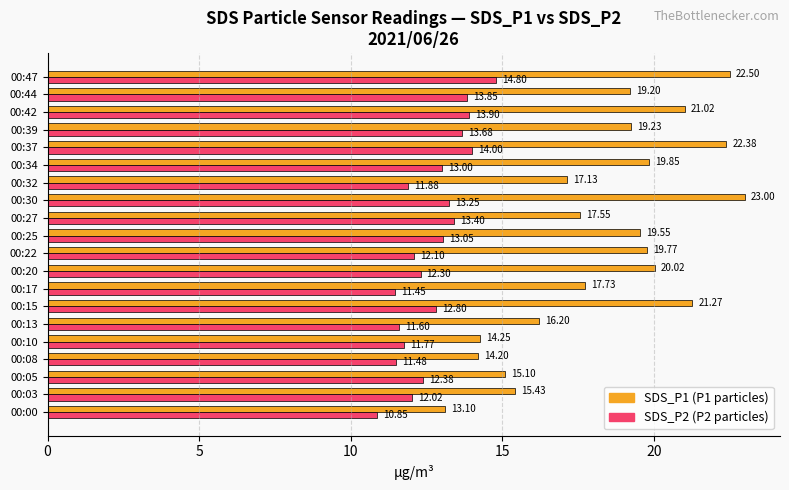

What is the total value across all series at 00:22?

31.9